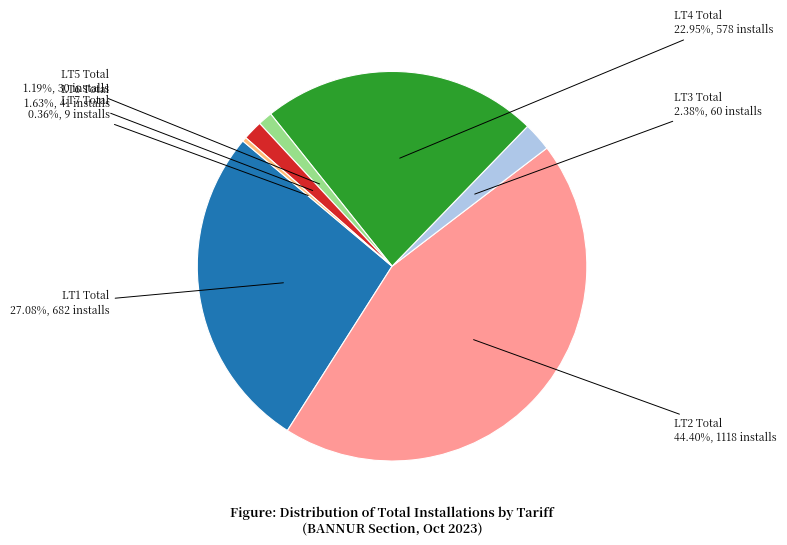

Is there any slice that represents more than half of the pie?

No